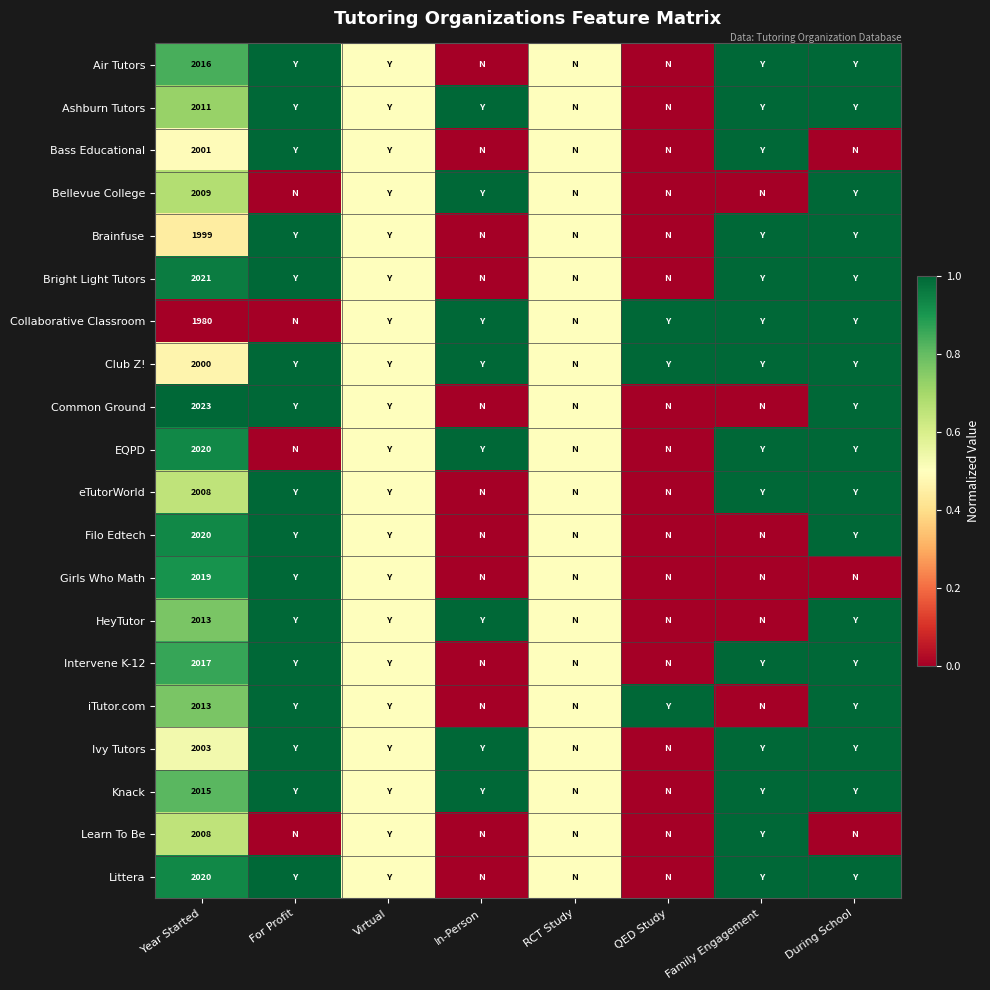

What is the maximum value shown in the chart?

1.0